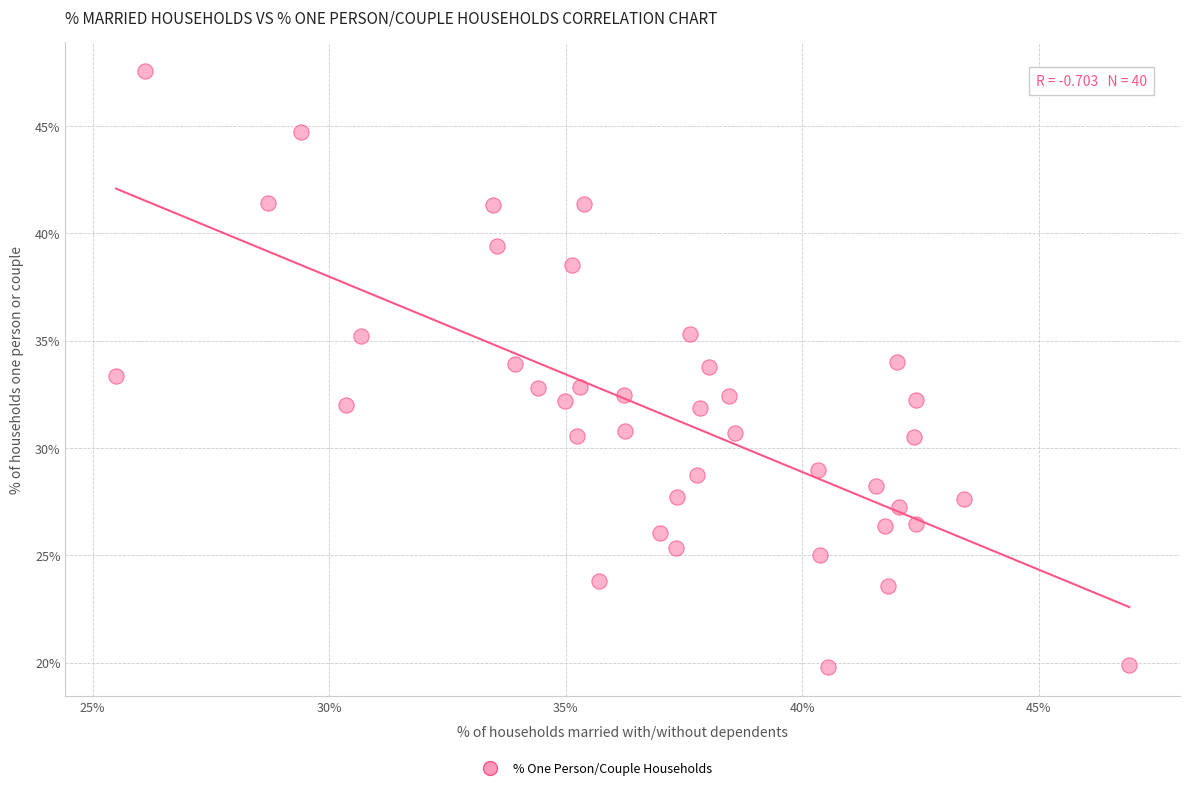

What is the range of Y values (max minus min)?

27.7